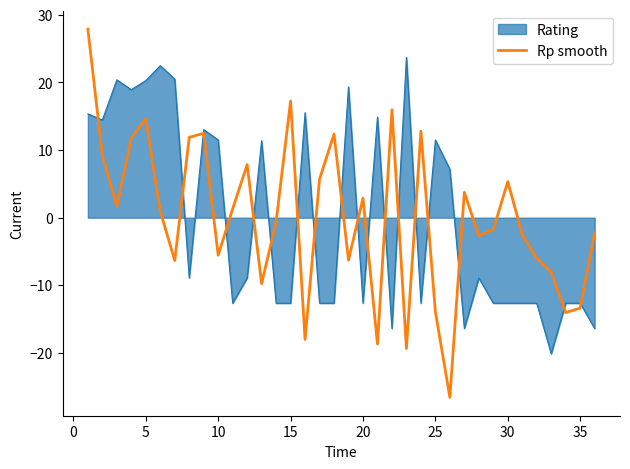

Rank the series by their maximum value, from highest to lowest.

Rp smooth, Rating